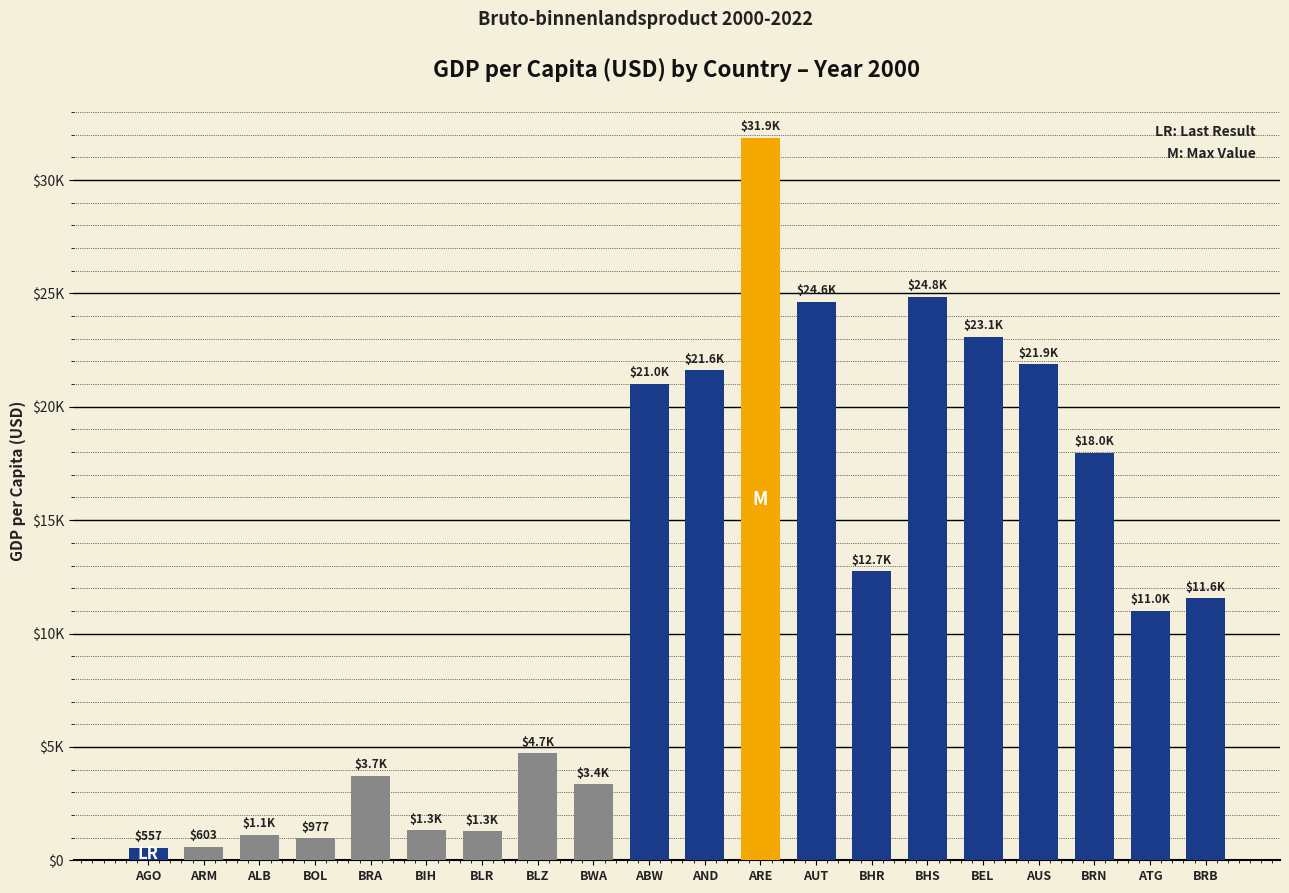

What is the sum of all values?

239899.1